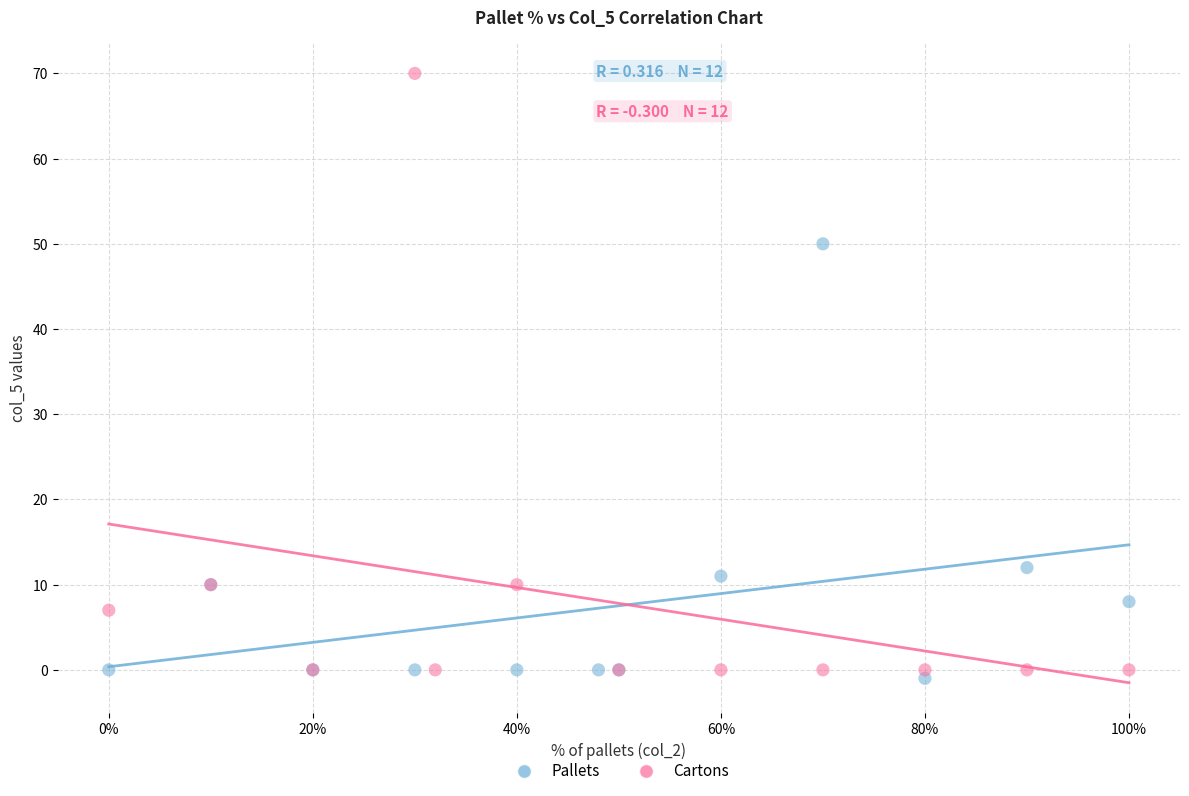

Which series reaches the minimum Y coordinate?

Pallets